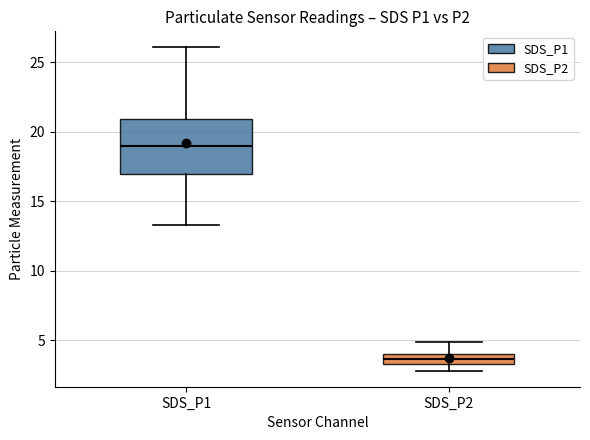

Which box has the lowest median line?

SDS_P2